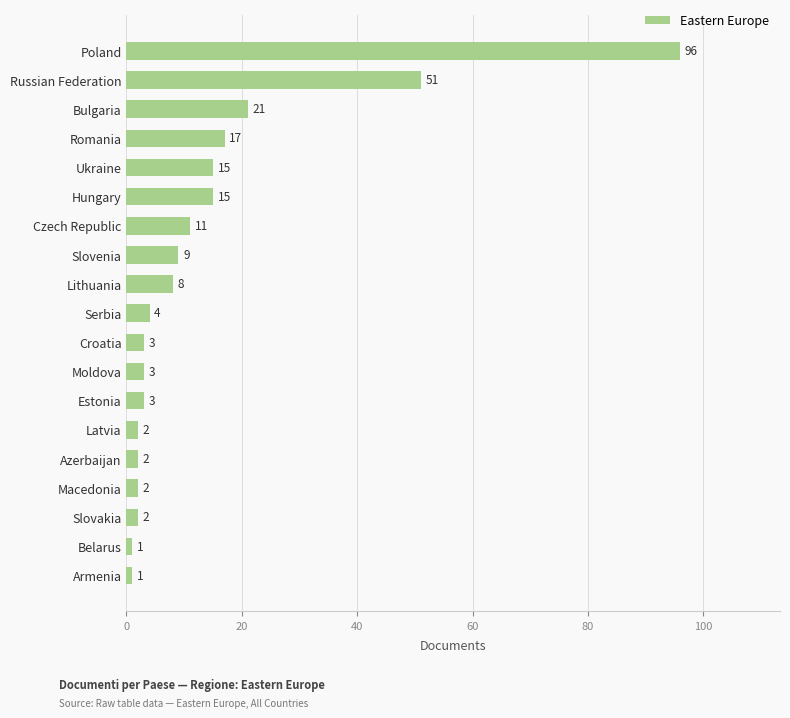

Where is the data nearest to the value 48?

Russian Federation